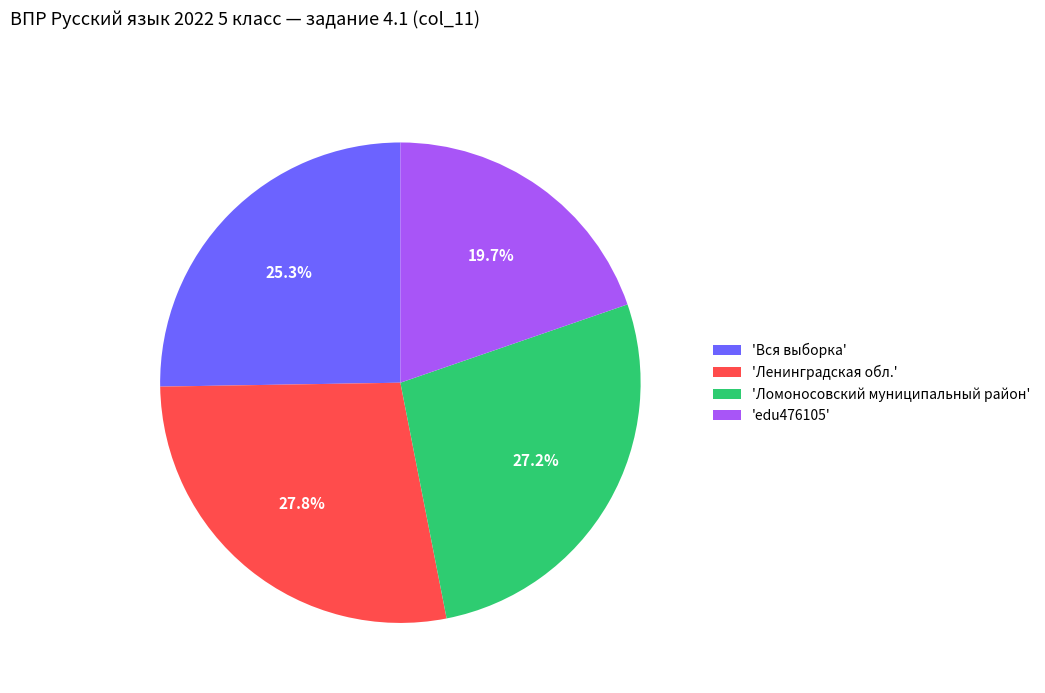

What is the total percentage of 'Ленинградская обл.' and 'Ломоносовский муниципальный район'?

55.0%